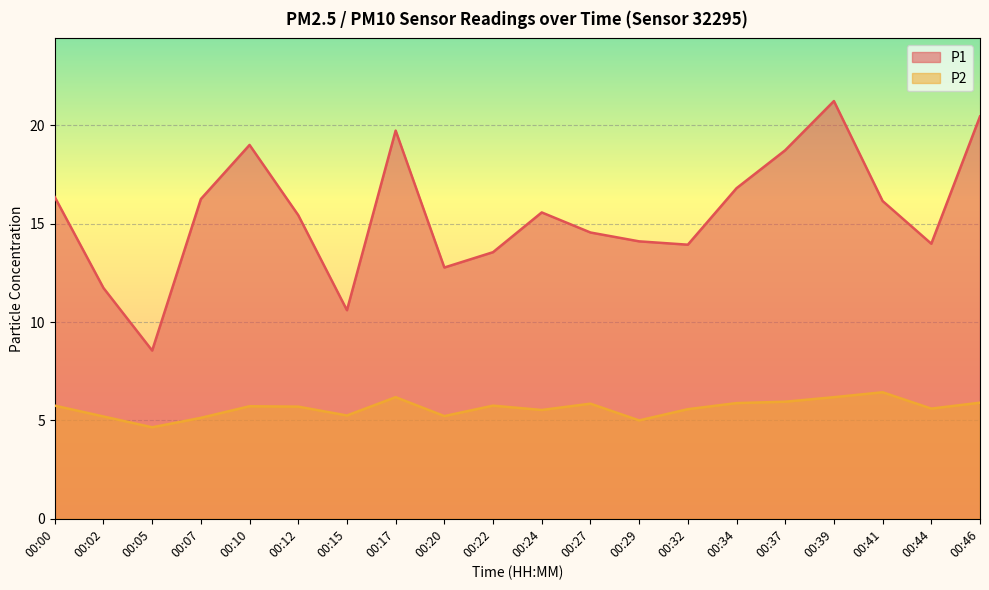

Rank the series at 00:39 from highest to lowest value.

P1, P2